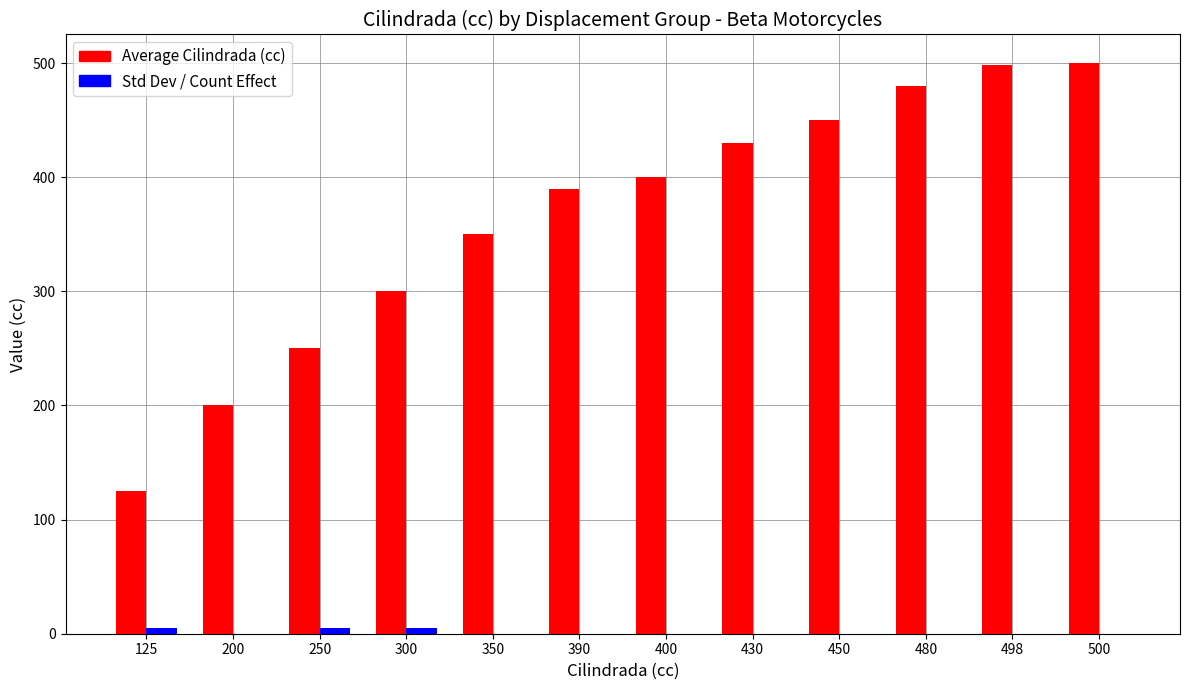

Which series has the largest total across all categories?

Average Cilindrada (cc)